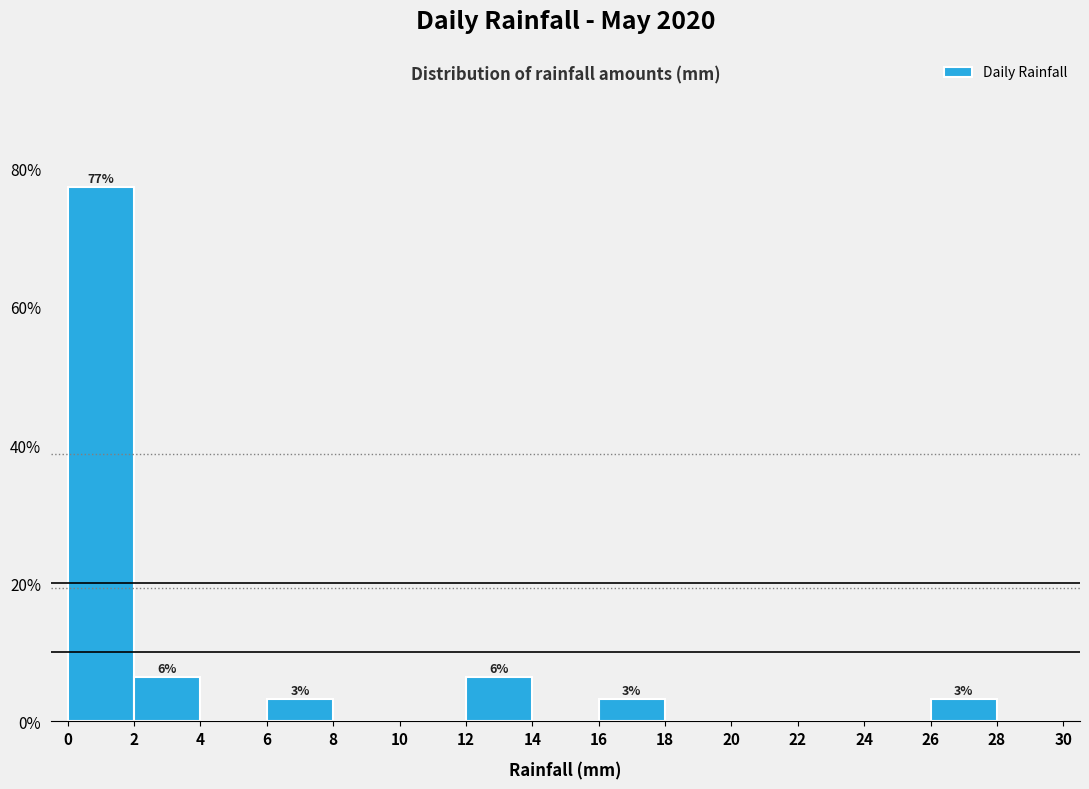

Which range on the x-axis has the tallest bar?

0 to 2